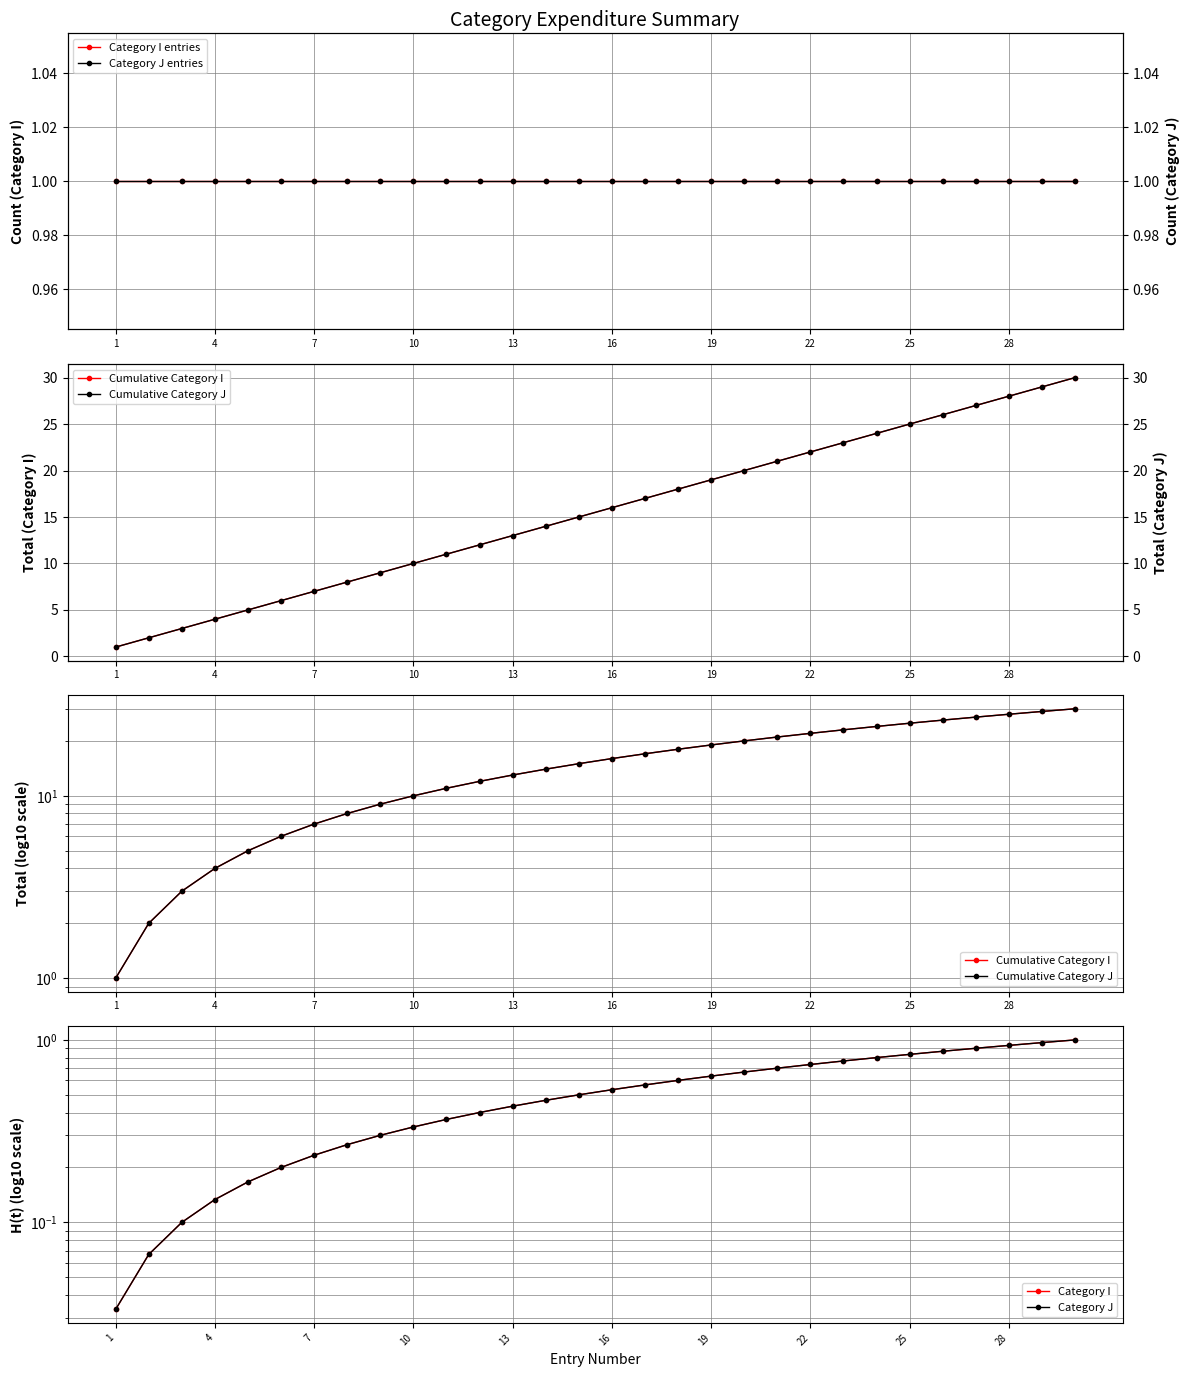

Between 13 and 26, which series saw the biggest shift?

Cumulative Category I